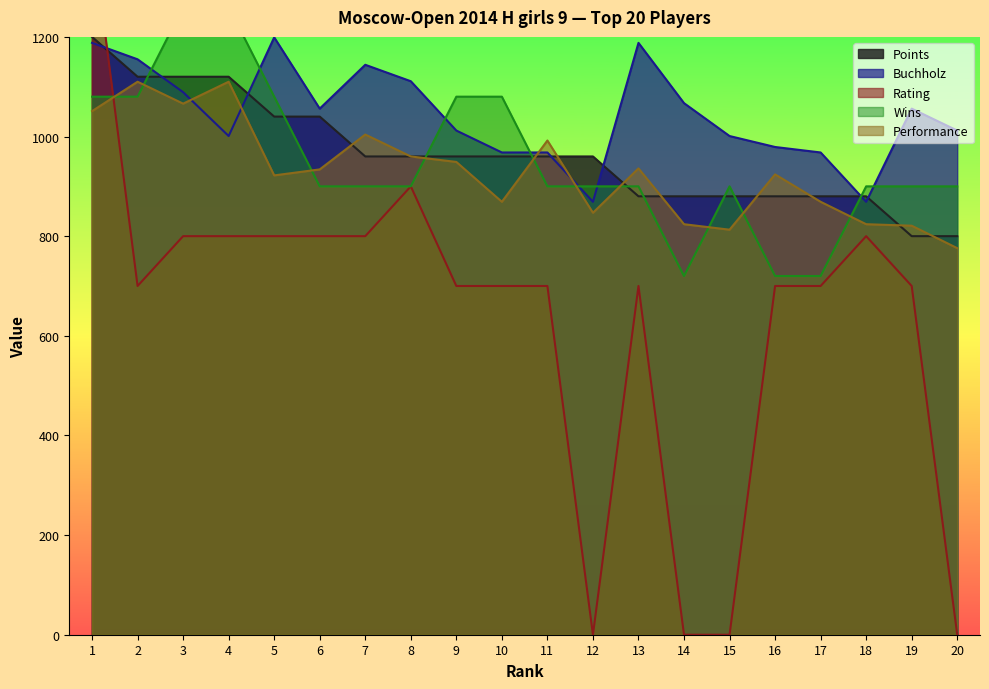

What is the approximate value of Rating at 19?

700